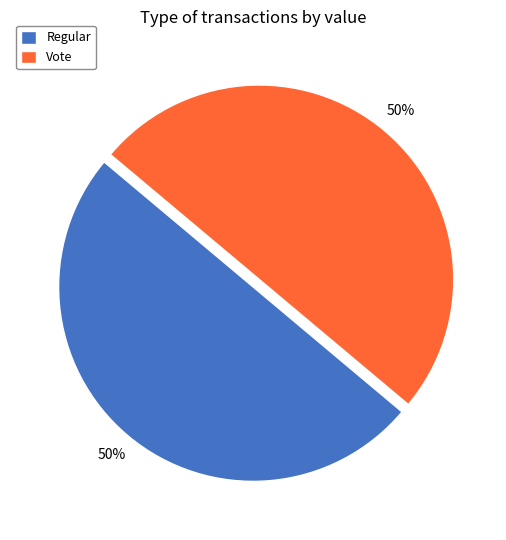

To the nearest percent, what percentage of the pie is Regular?

50%